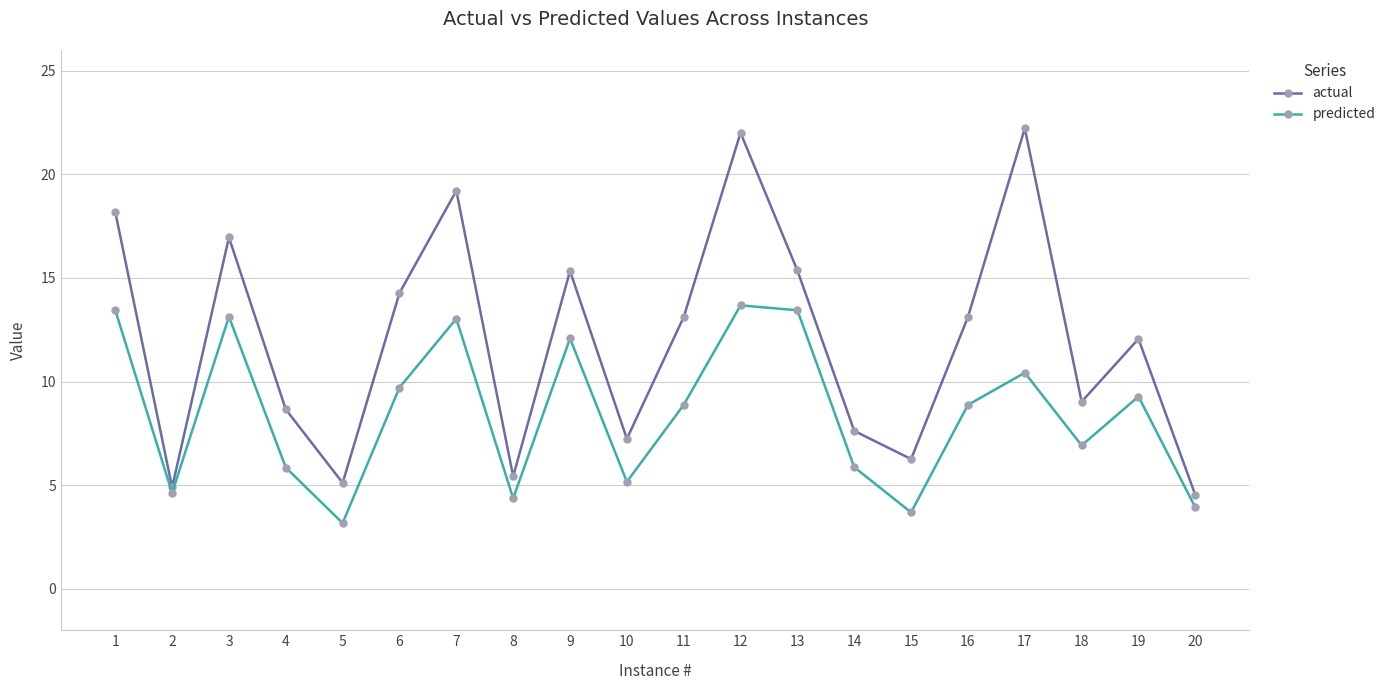

True or false: predicted and actual intersect in this chart.

False